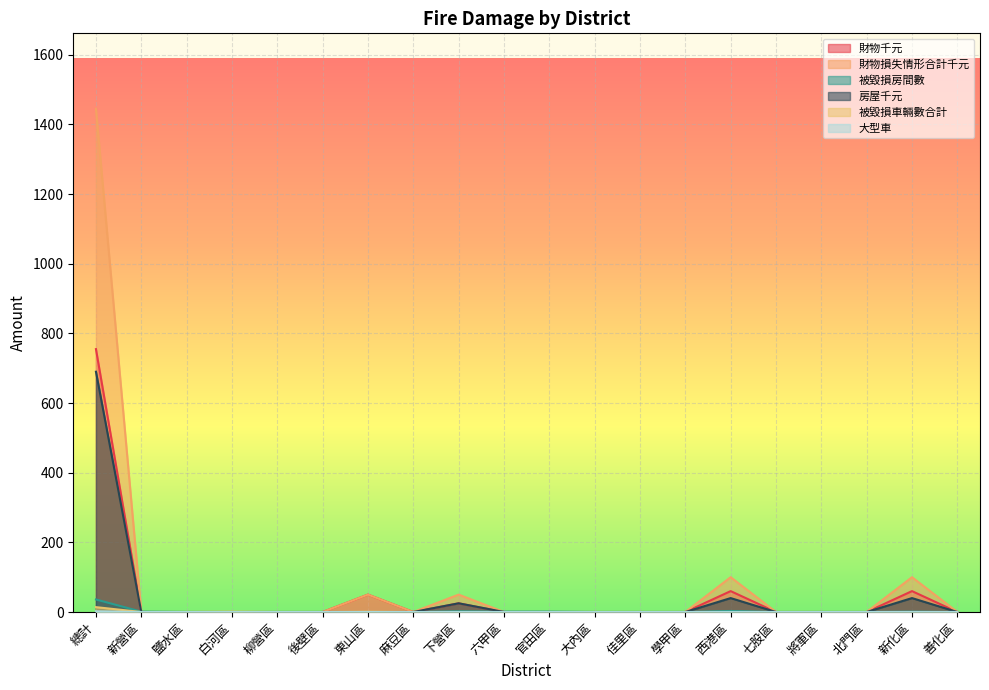

What is the spread (max minus min) of values at 六甲區?

1